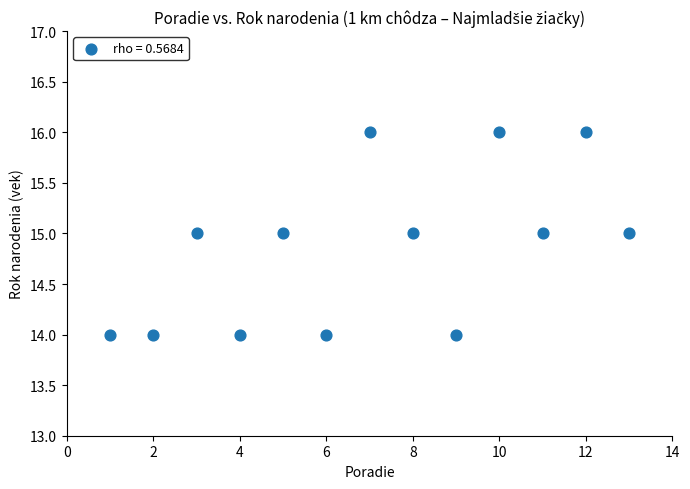

What is the range of X values (max minus min)?

12